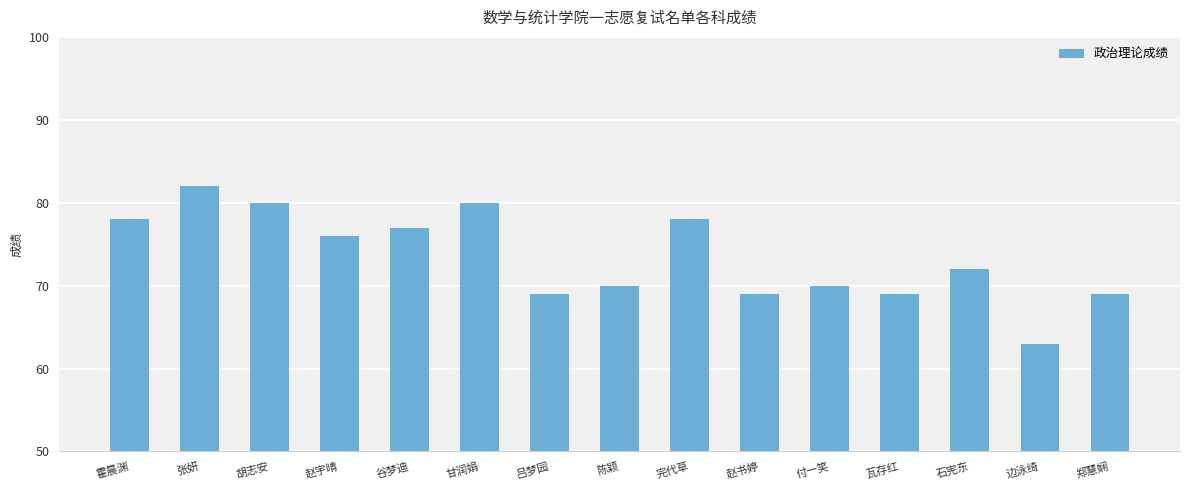

Read the value at 胡志安.

80